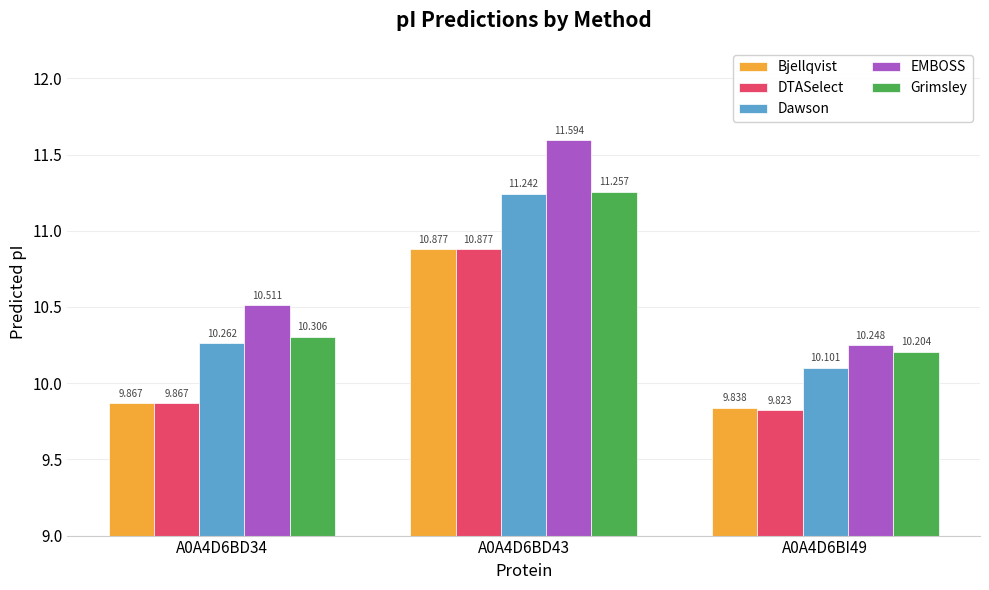

At which label does DTASelect reach its minimum?

A0A4D6BI49